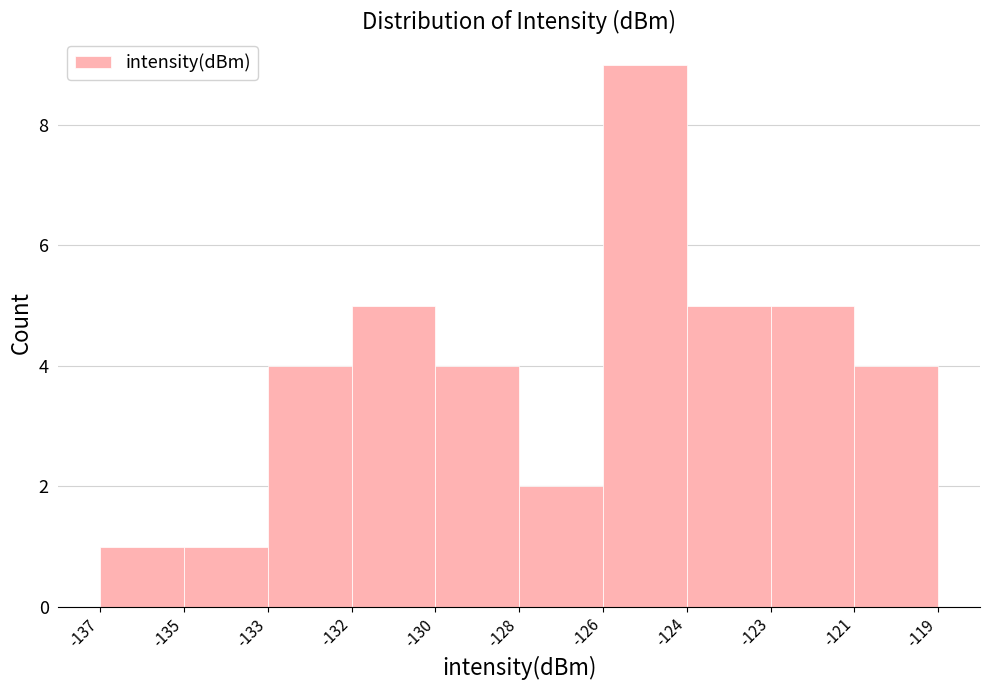

Reading right to left, list all the values displayed in this chart.

4	5	5	9	2	4	5	4	1	1